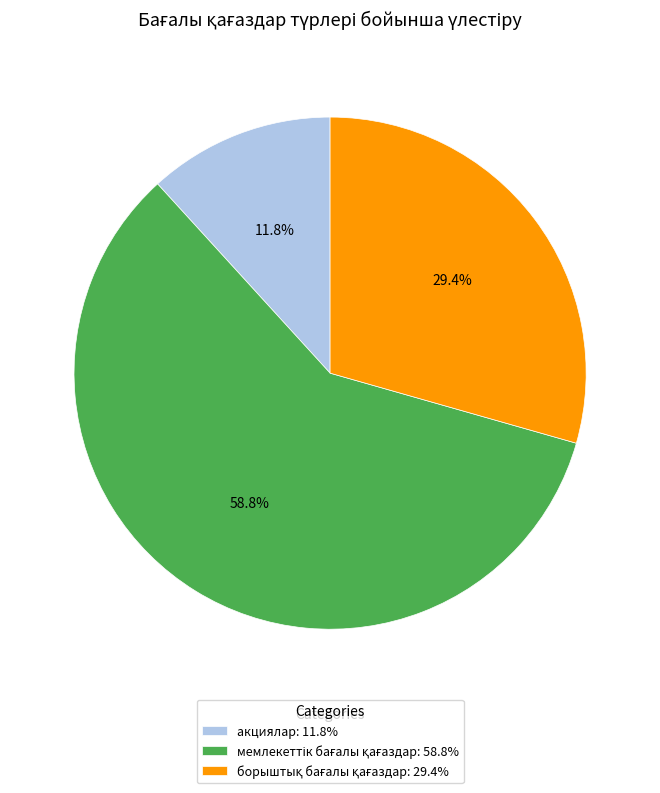

What portion of the pie excludes акциялар: 11.8%?

88.2%